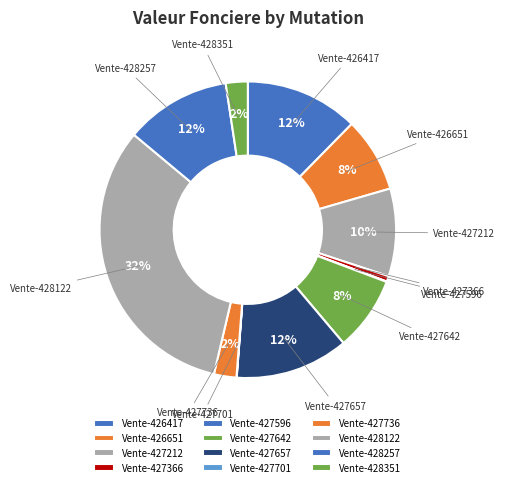

What is the largest slice in the pie chart?

Vente-428122